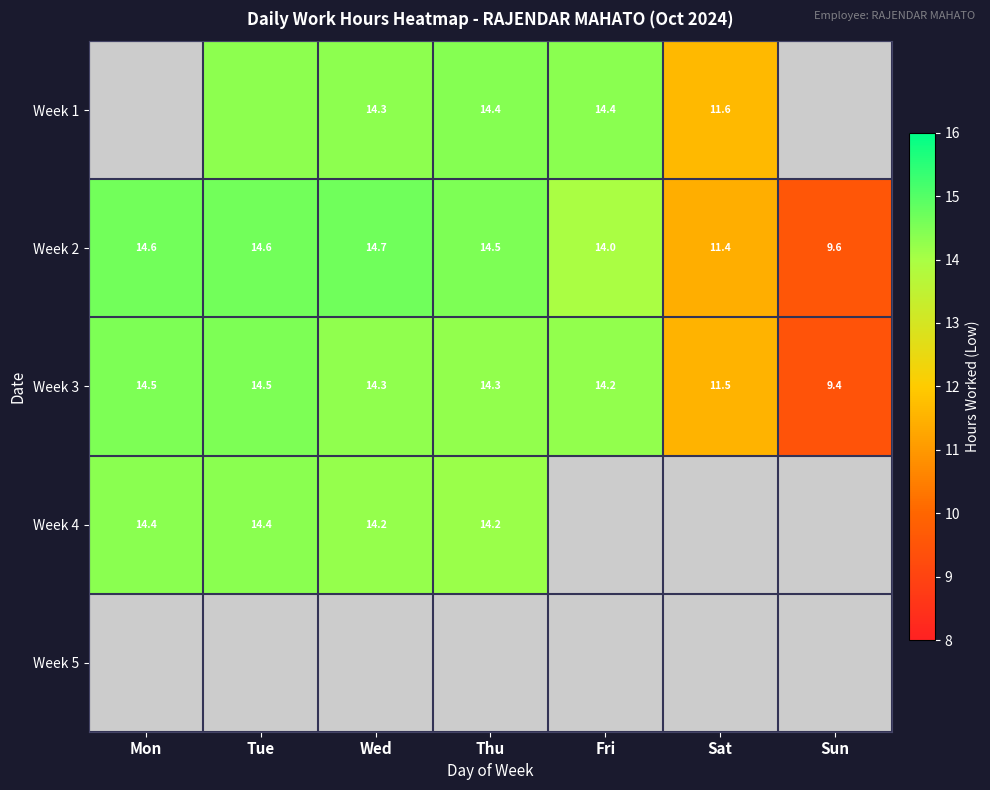

Which category has the highest value in the Week 2 series?

Wed